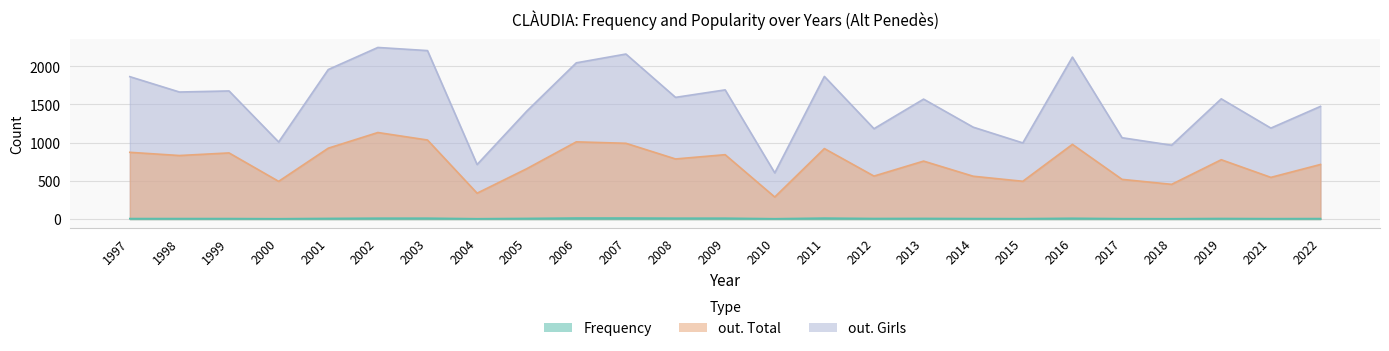

Rank the categories by out. Girls value from lowest to highest.

2010, 2004, 2018, 2015, 2000, 2017, 2012, 2021, 2014, 2005, 2022, 2013, 2019, 2008, 1998, 1999, 2009, 1997, 2011, 2001, 2006, 2016, 2007, 2003, 2002